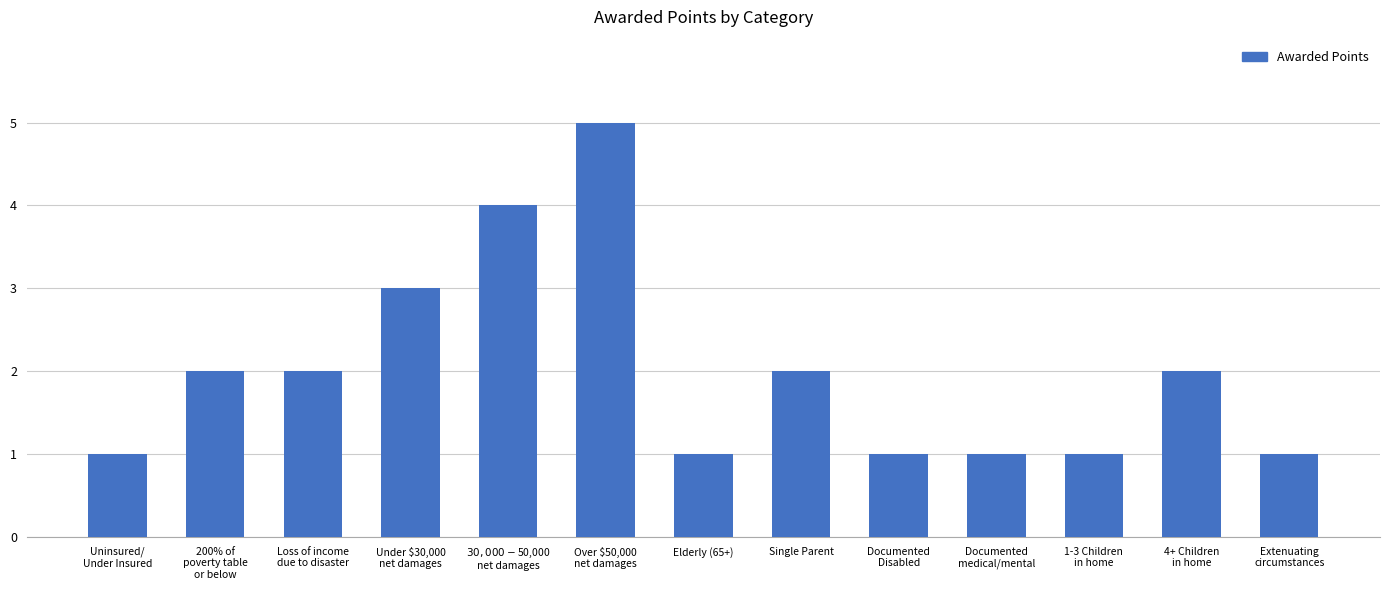

What is the difference between the maximum and minimum values?

4